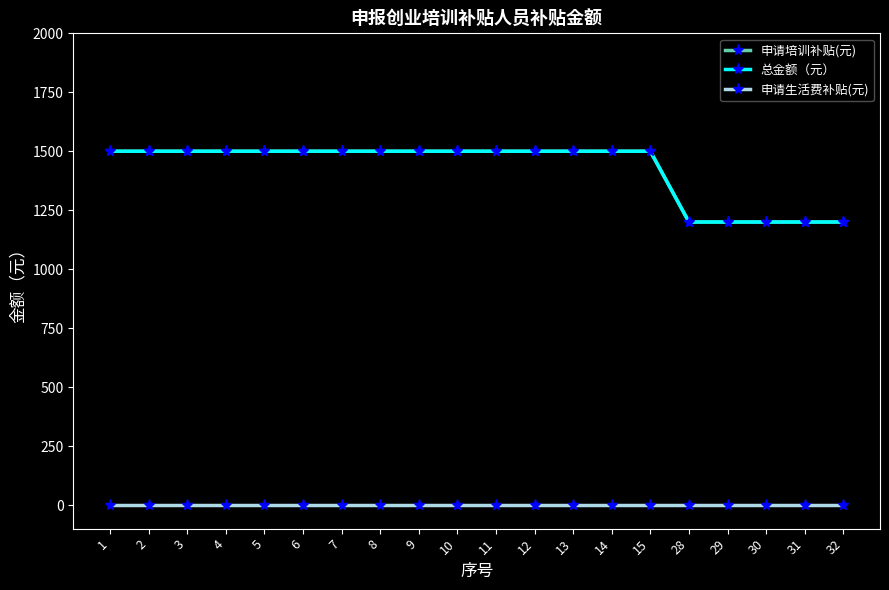

Between 10 and 30, which series saw the biggest shift?

申请培训补贴(元)